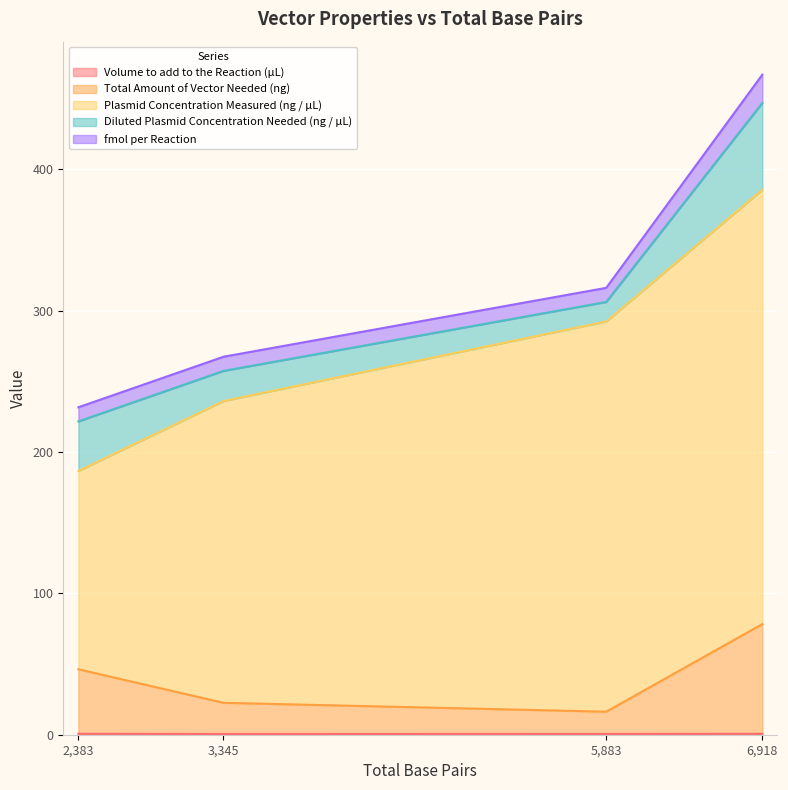

Which series has the largest total across all categories?

Plasmid Concentration Measured (ng / µL)